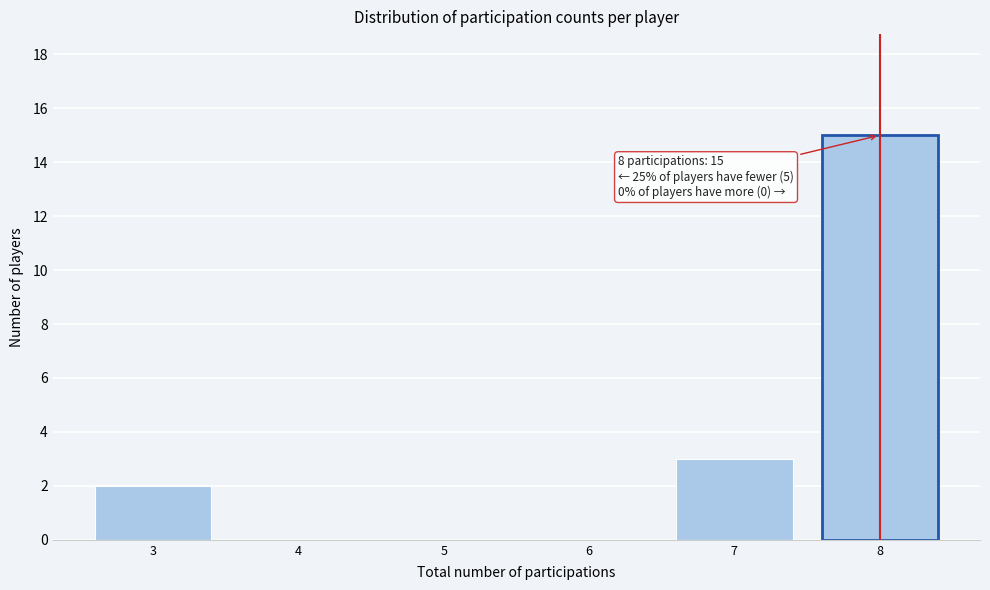

Over which range of the x-axis is the bar tallest?

7.5 to 8.5